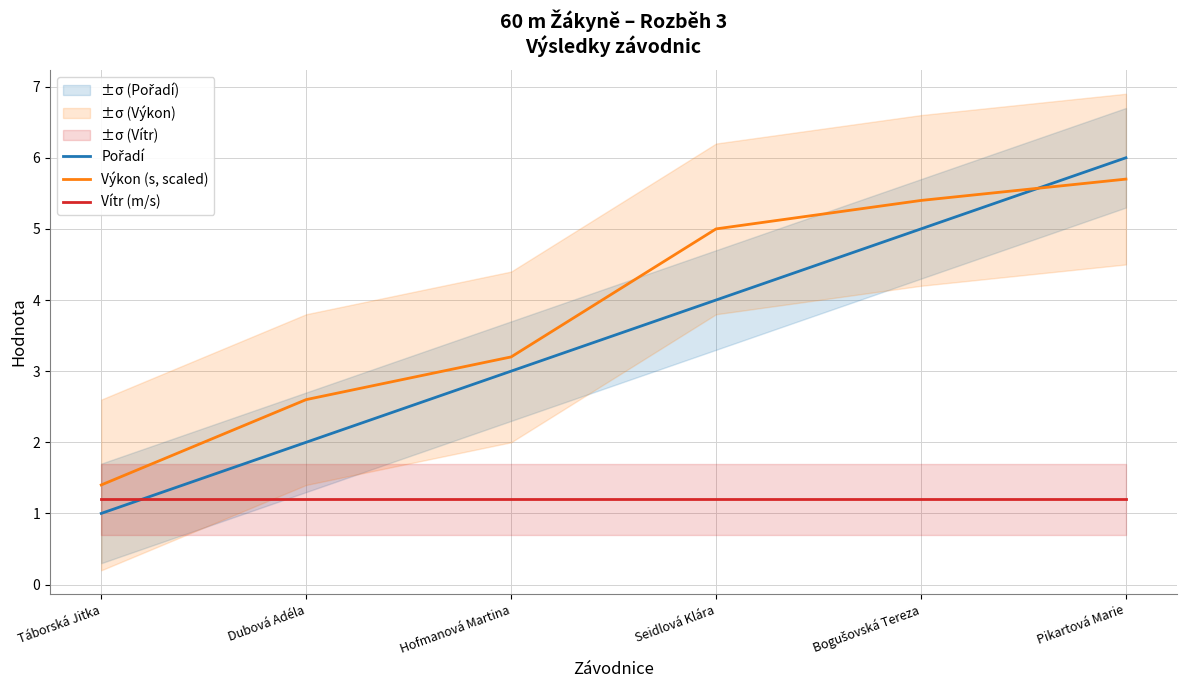

True or false: Vítr (m/s) and Výkon (s, scaled) cross at least once.

False